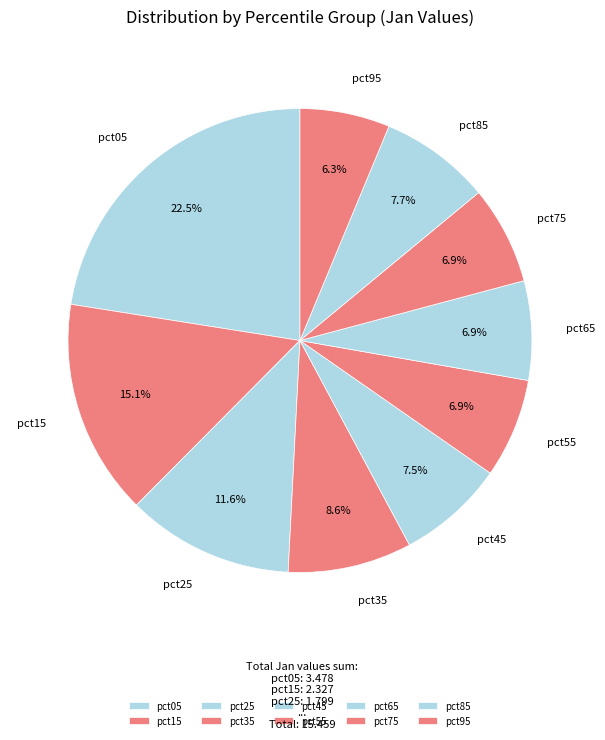

Which category has the smallest portion of the pie?

pct95